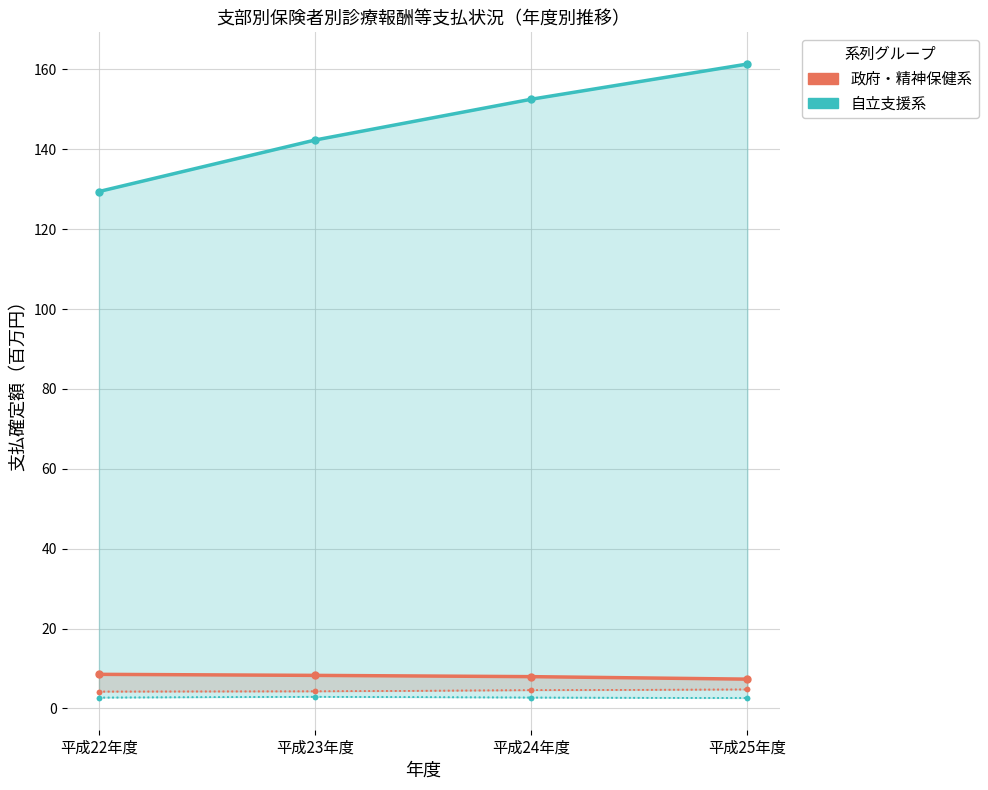

What are all the series names shown in the legend?

政府・精神保健系, 自立支援系